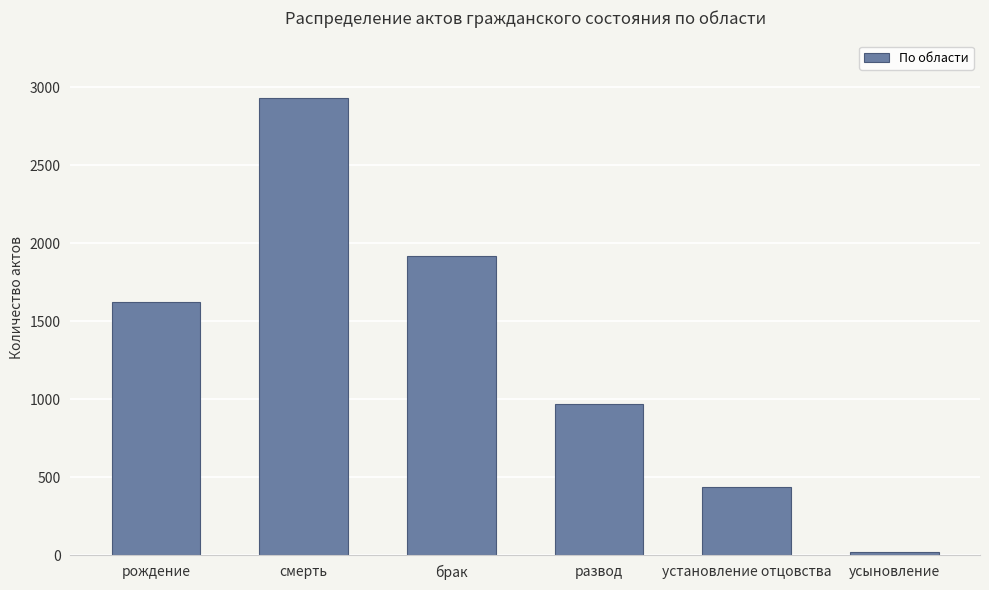

What is the approximate value at рождение, to the nearest 50?

1600